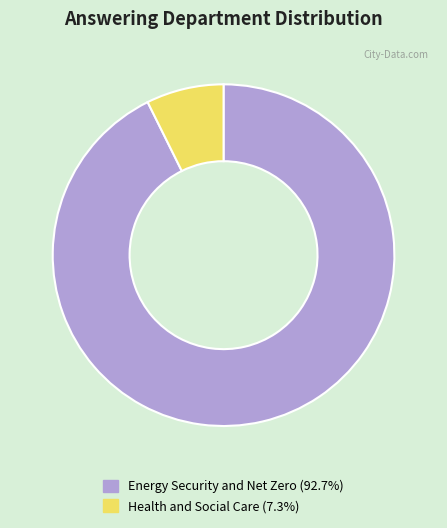

Which category has the smallest portion of the pie?

Health and Social Care